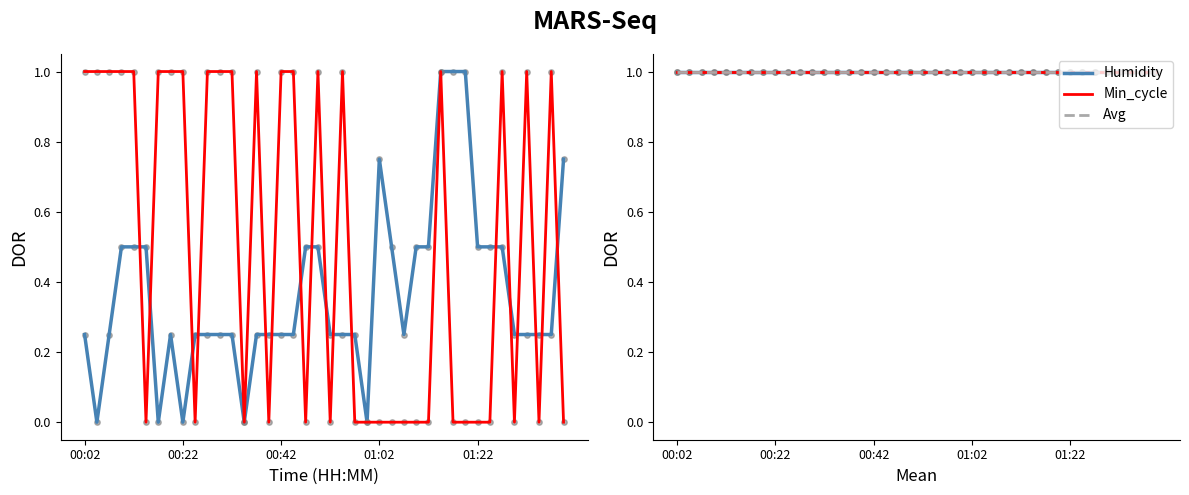

What is the total value across all series at 00:22?

4.0